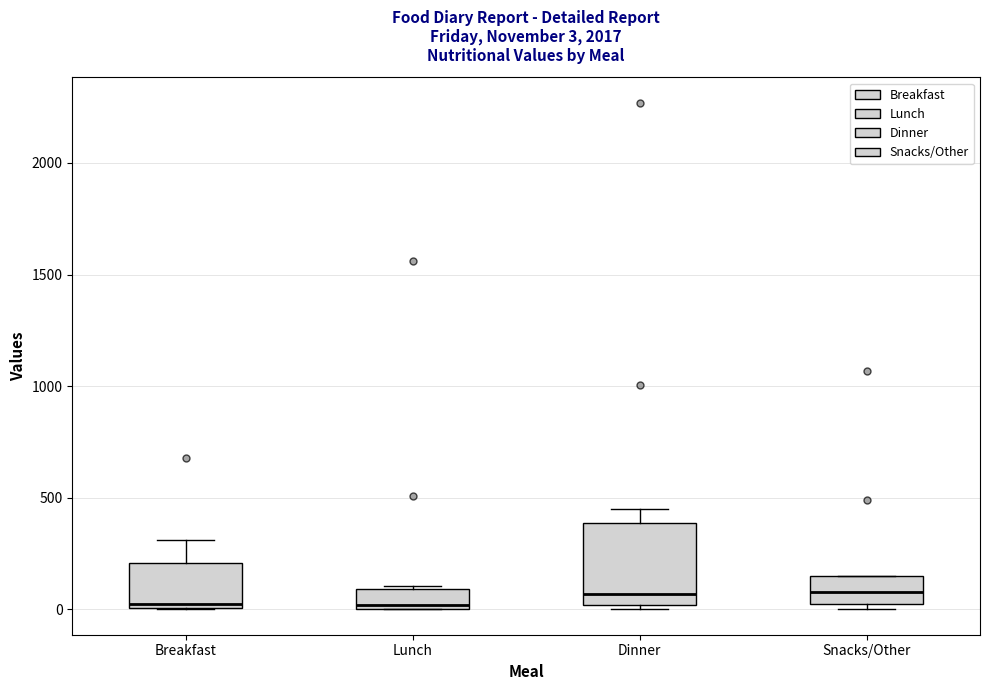

Comparing the boxes themselves (not the whiskers), which one is the tallest?

Dinner